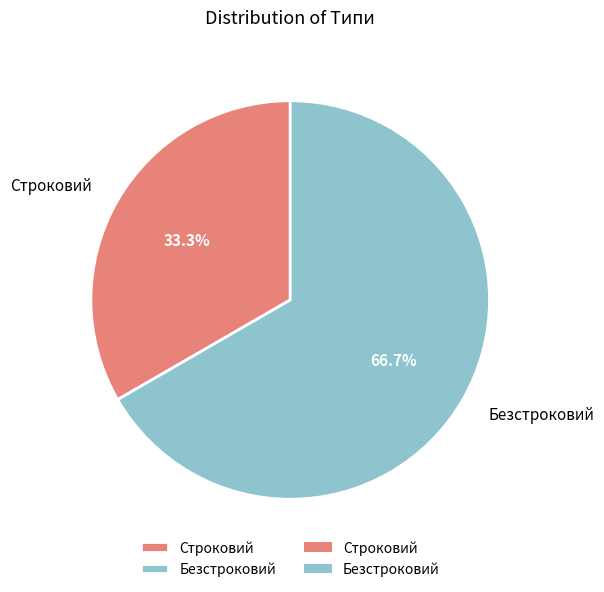

To the nearest percent, what is the combined percentage of Безстроковий and Строковий?

100%